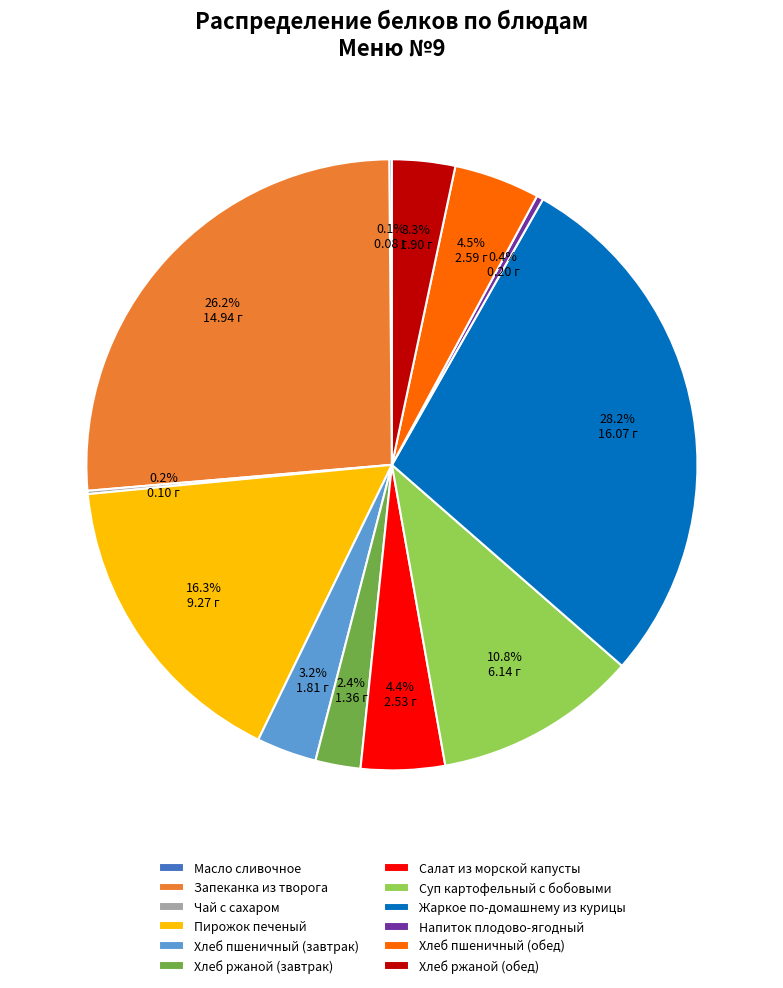

What is the ratio of the value at Запеканка из творога to the value at Пирожок печеный?

1.6